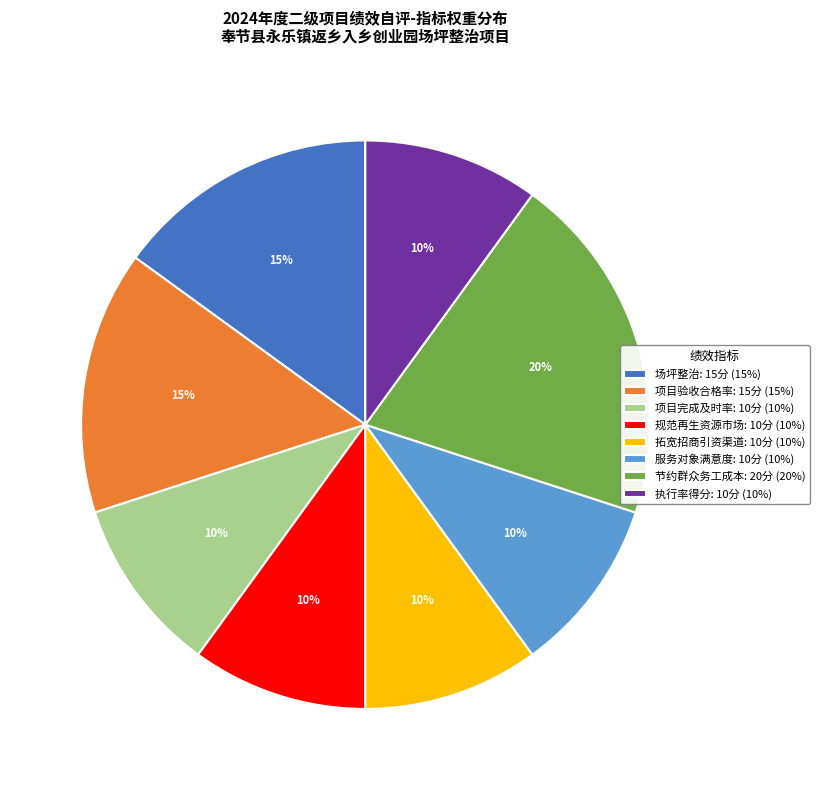

To the nearest percent, what is the average slice percentage?

12%